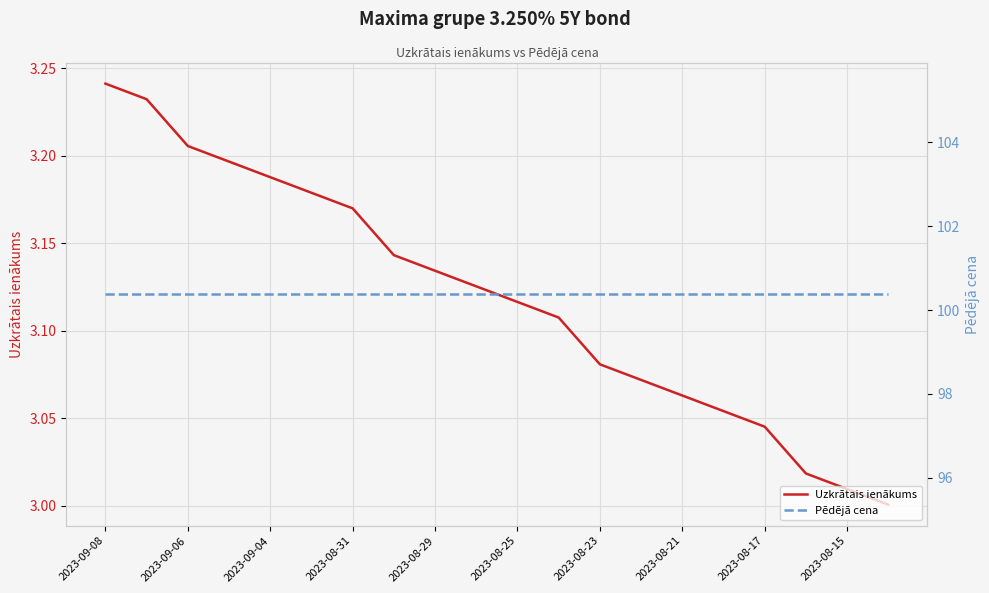

At which label does Uzkrātais ienākums reach its peak?

2023-09-08